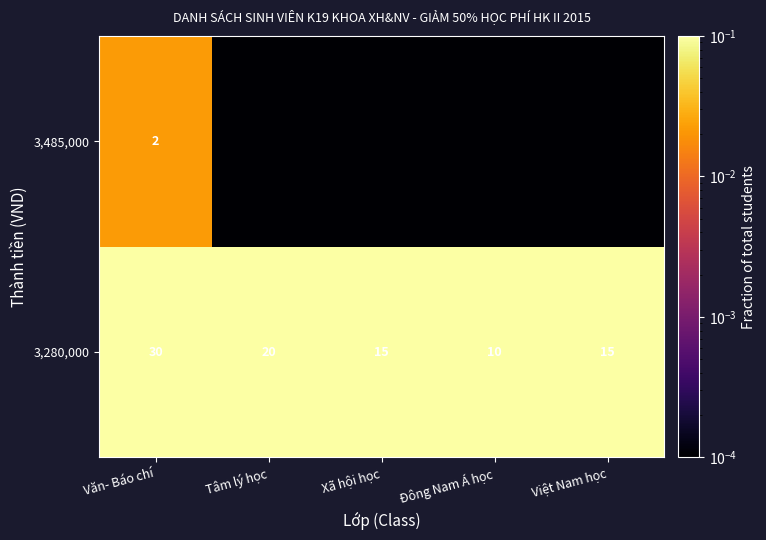

At which label is 3,280,000 closest to 20?

Tâm lý học